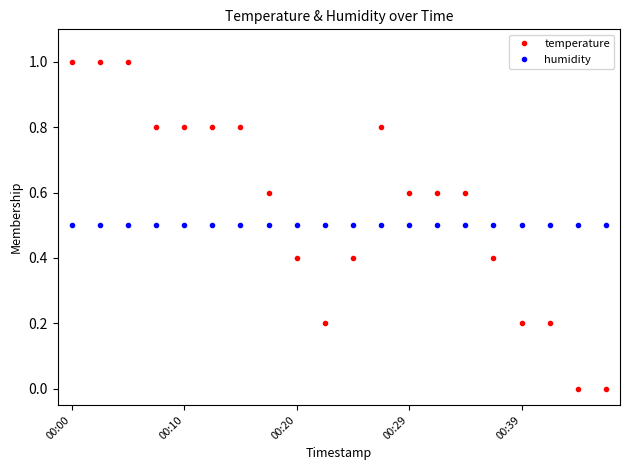

List the series in order of their peak value, highest first.

temperature, humidity